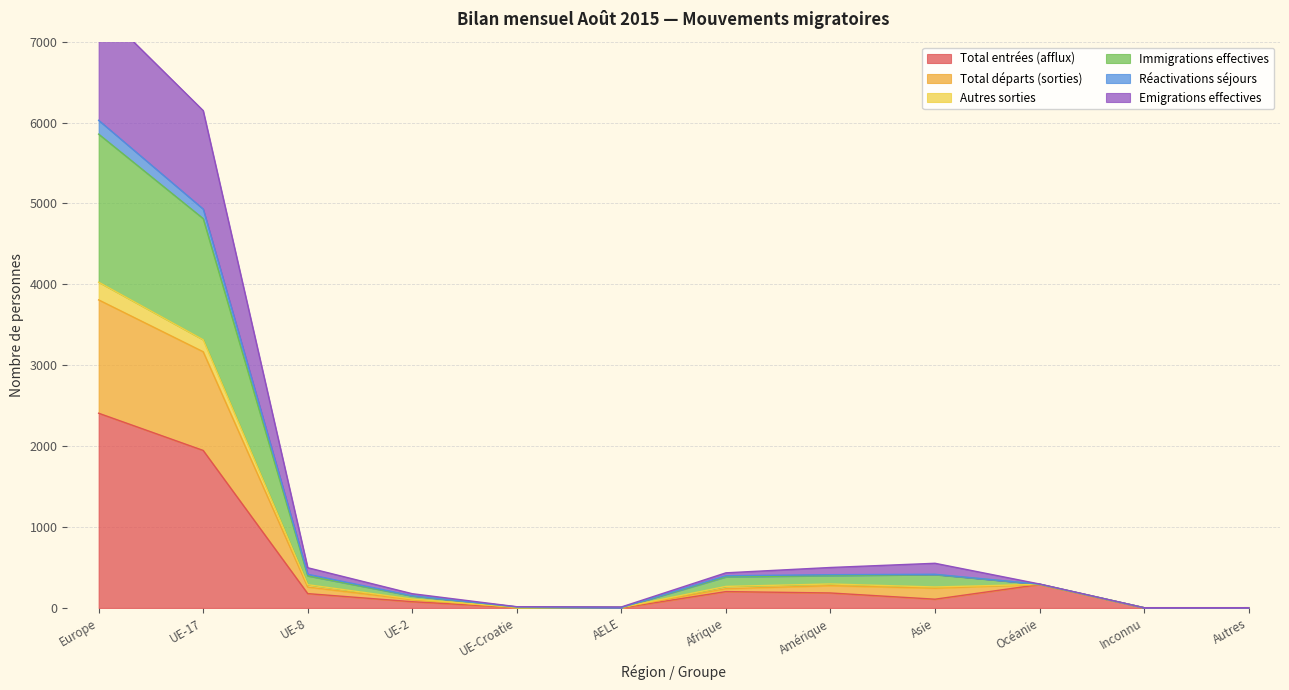

Does the chart display data point markers on the line(s)?

No